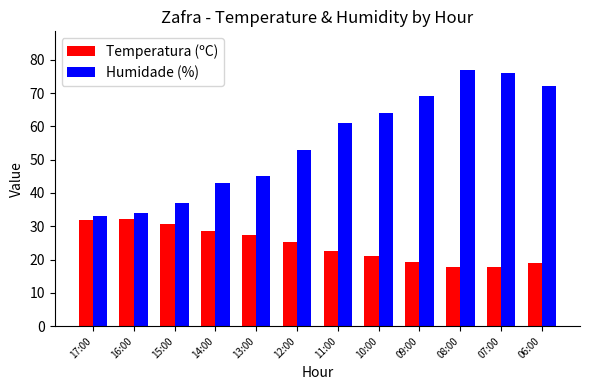

List the series in order of their peak value, lowest first.

Temperatura (ºC), Humidade (%)